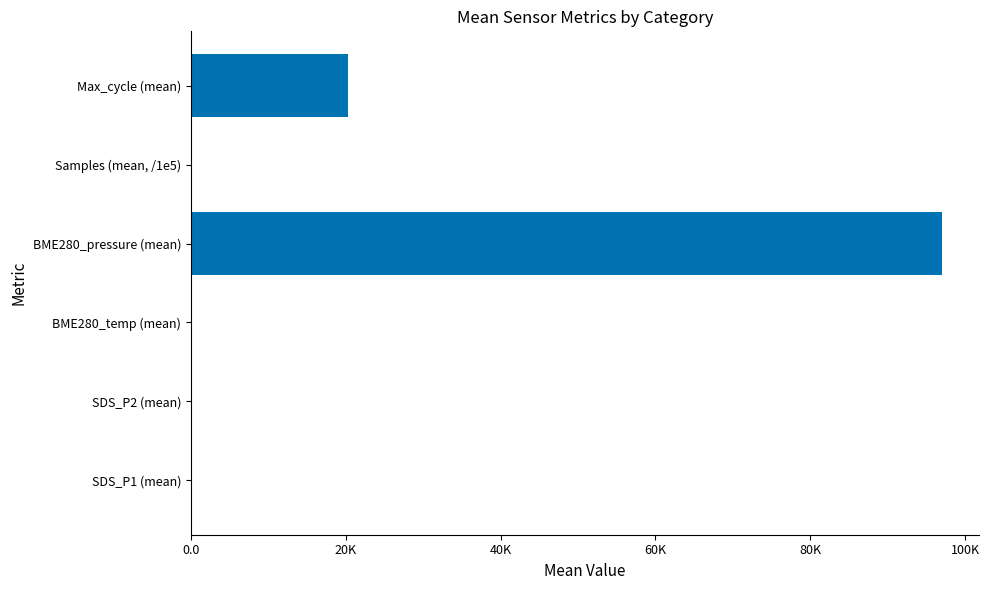

How many data points are less than 50?

3